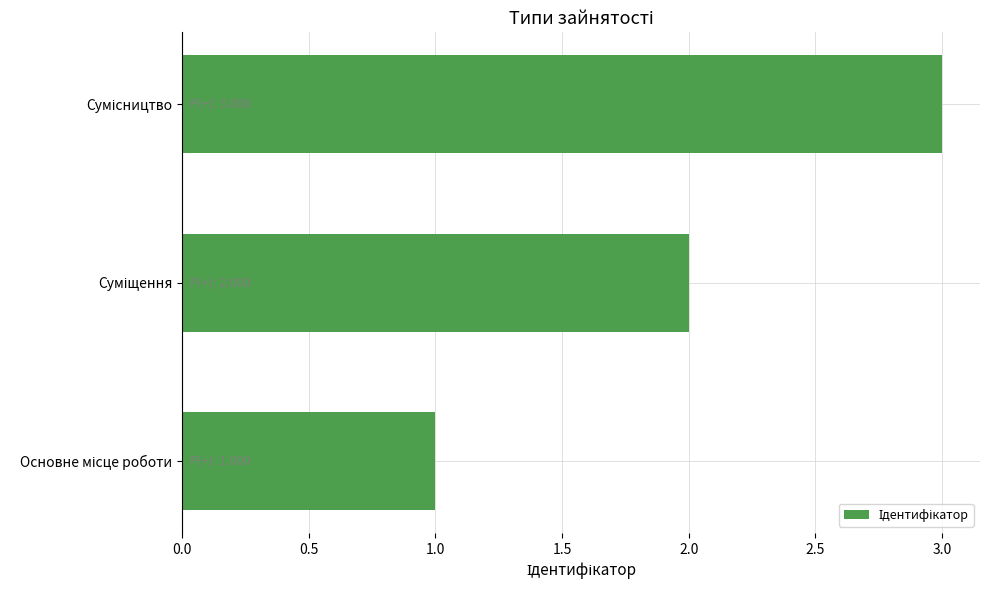

What is the greatest value displayed?

3